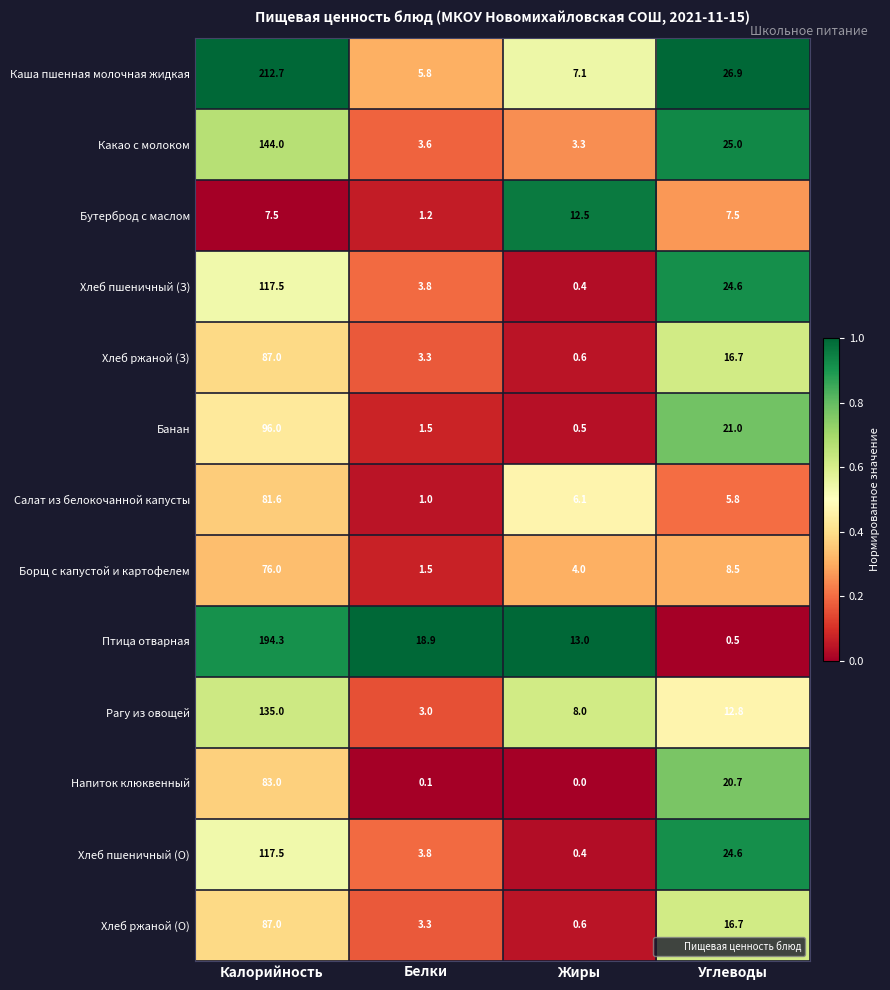

What is the total value across all series at Калорийность?

1439.1